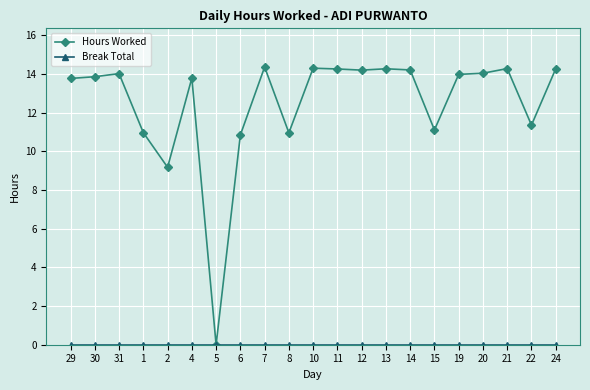

What is the value of the Hours Worked point at the 6th from the left?

13.8